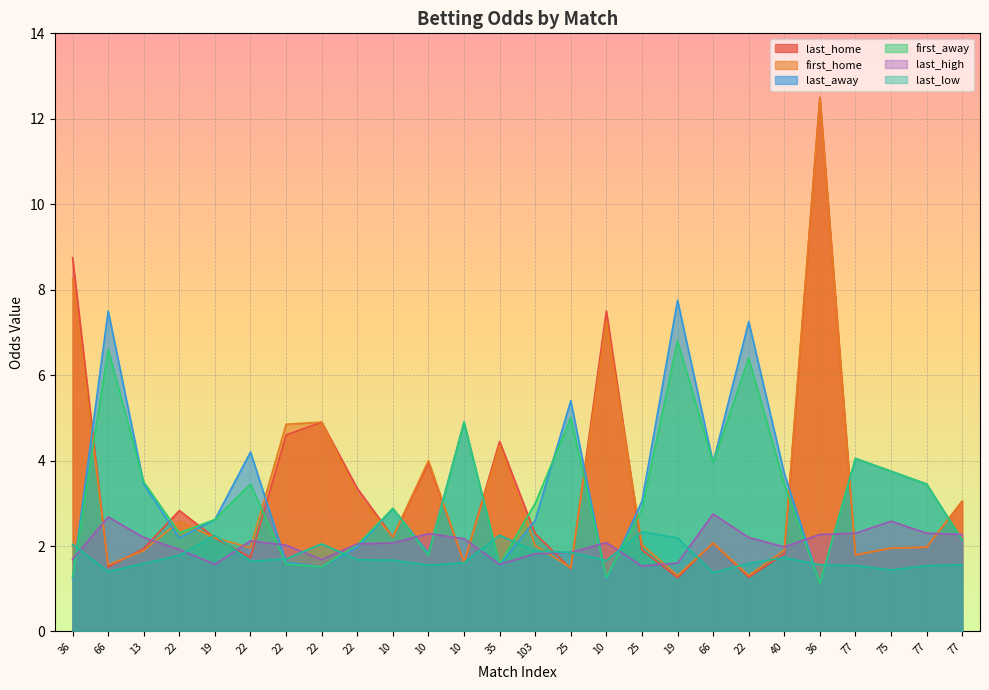

Is it true that last_away equals 1.4 at 22?

False